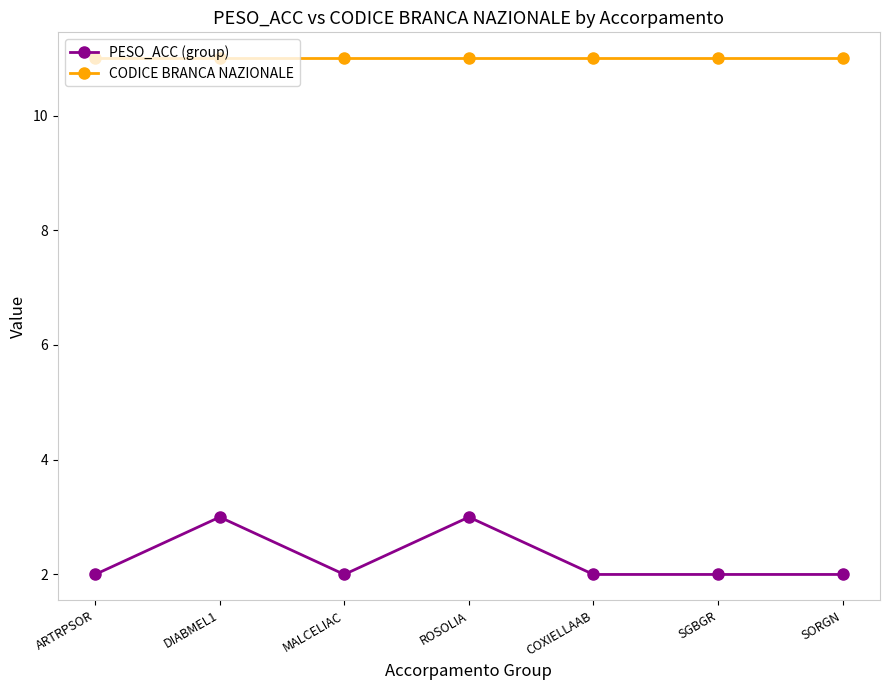

True or false: PESO_ACC (group) and CODICE BRANCA NAZIONALE cross at least once.

False